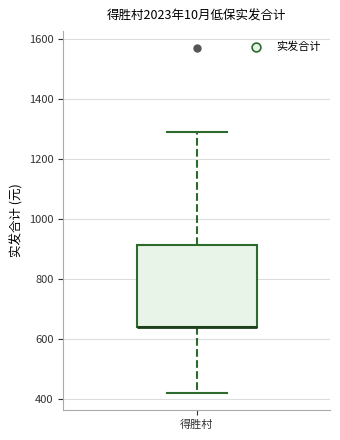

Transcribe this box plot: give where the median line is, the range the box spans, and where the two whiskers end, as read against the y-axis. The values are not printed on the chart, so give them approximately, as read against the axis.

median 640 (drawn on the box's lower edge), box 640 to 920, whiskers 420 to 1300